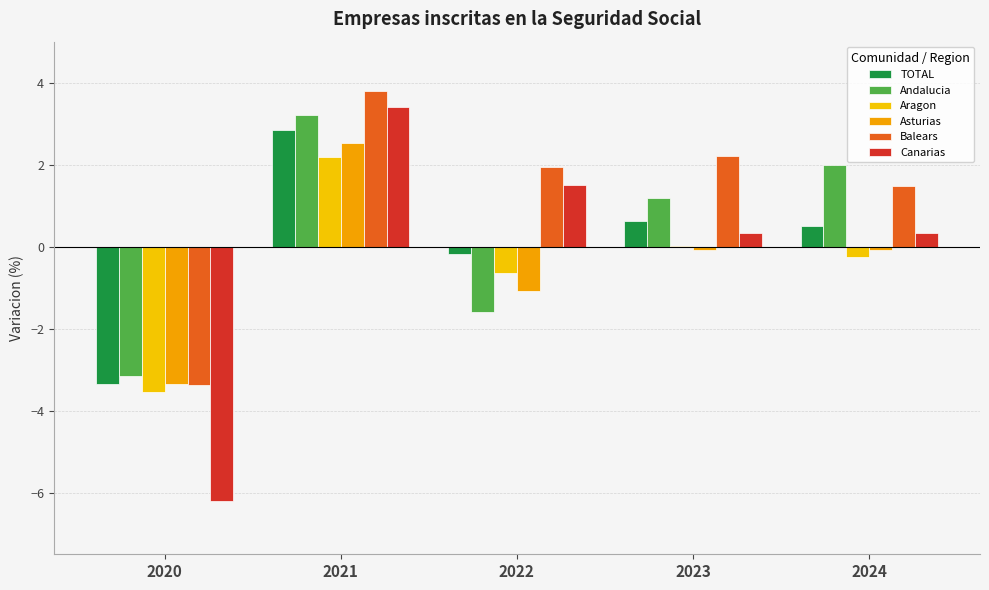

The Andalucia series shows 3.4 at 2024. True or false?

False